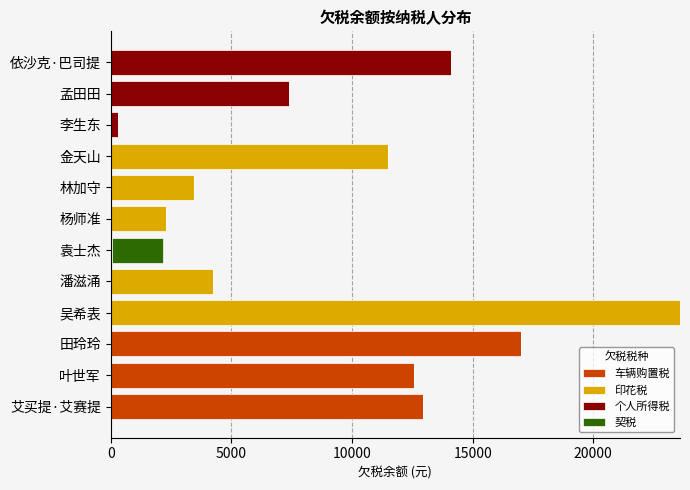

How many data points in 车辆购置税 are above 0?

3